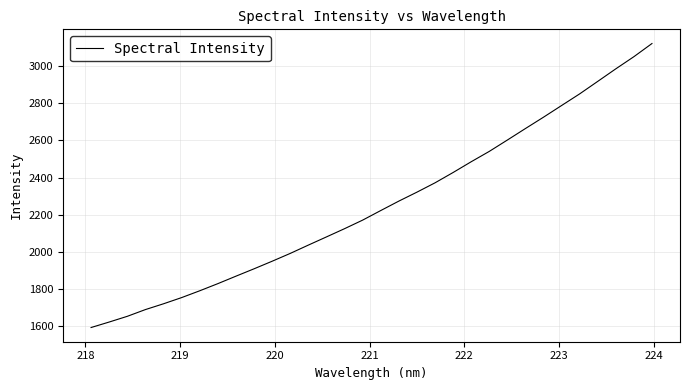

How many lines are shown in the chart?

1